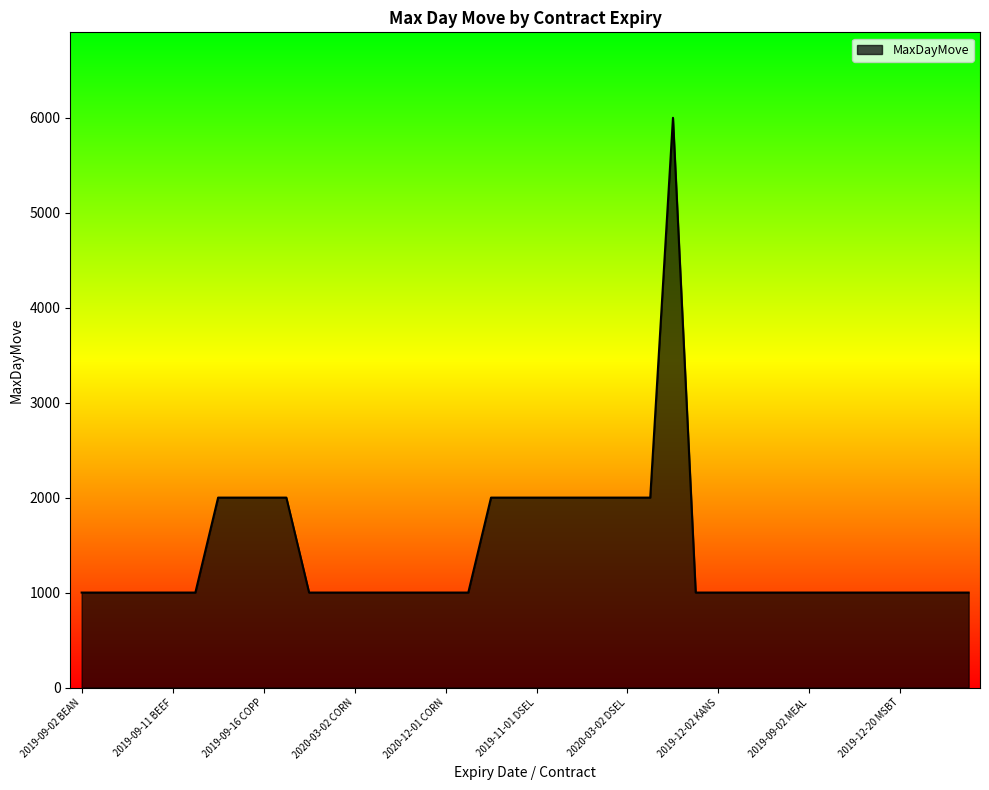

What is the greatest value displayed?

6000